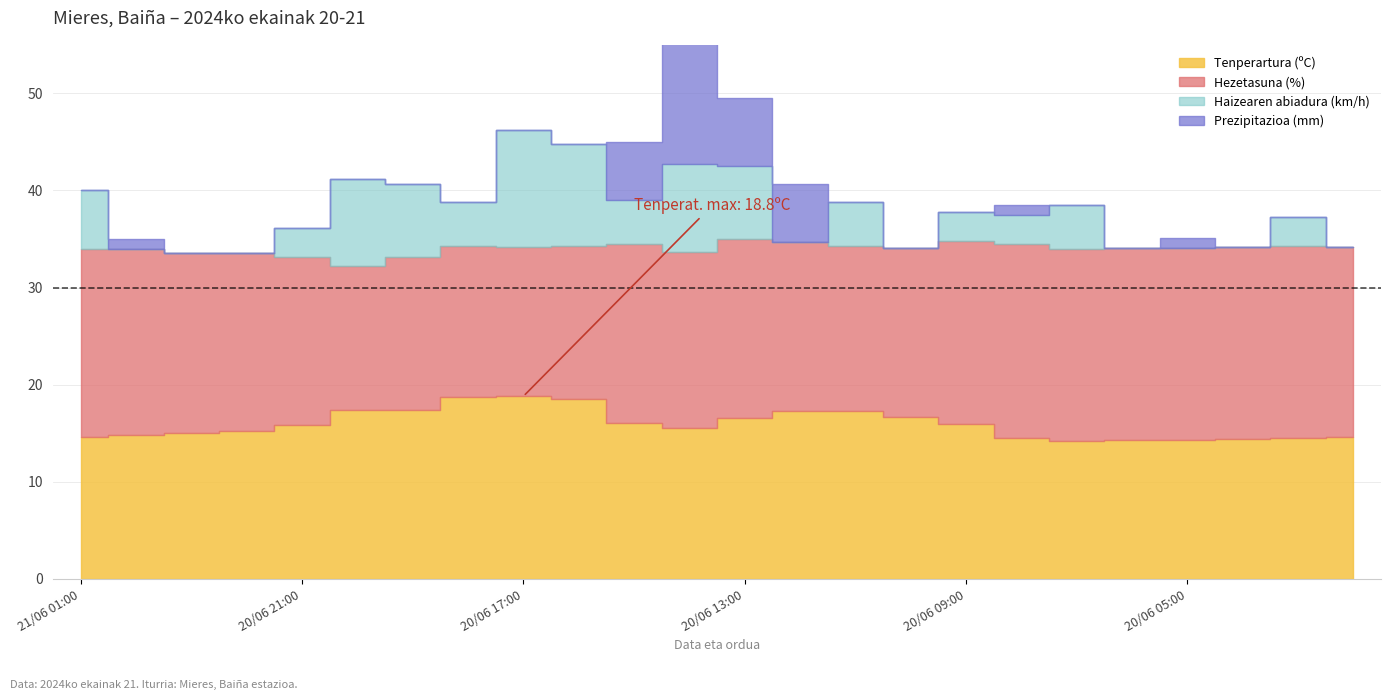

Rank the series by their maximum value, from lowest to highest.

Prezipitazioa (mm), Haizearen abiadura (km/h), Tenperartura (ºC), Hezetasuna (%)